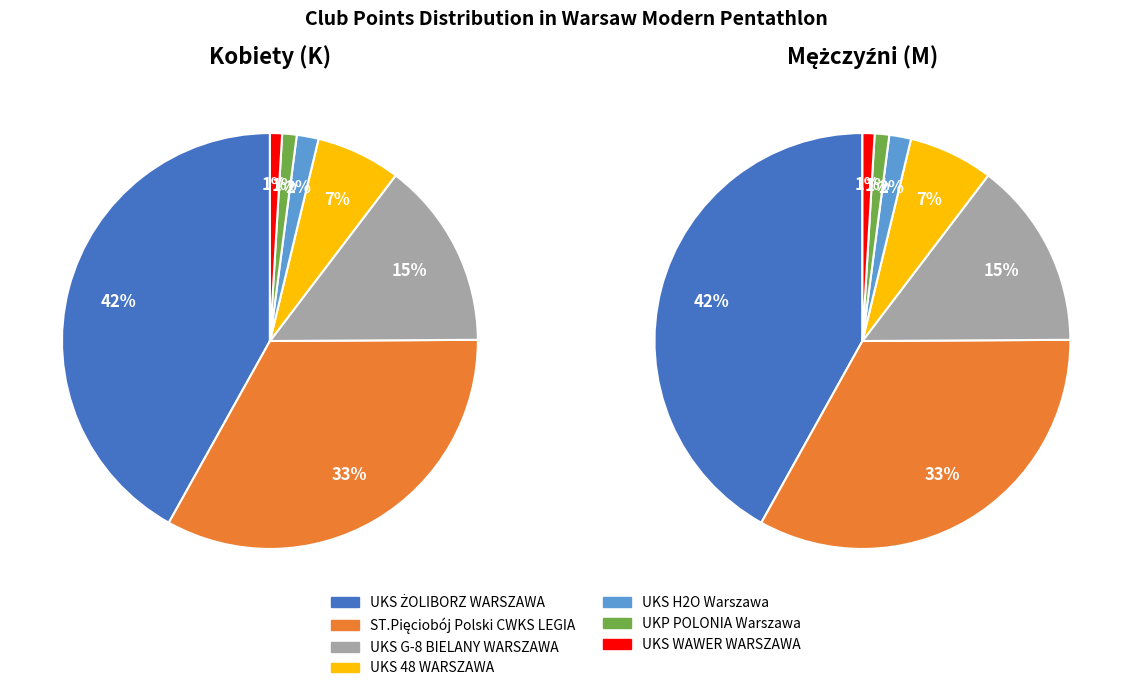

To the nearest percent, what is the average slice percentage?

14%